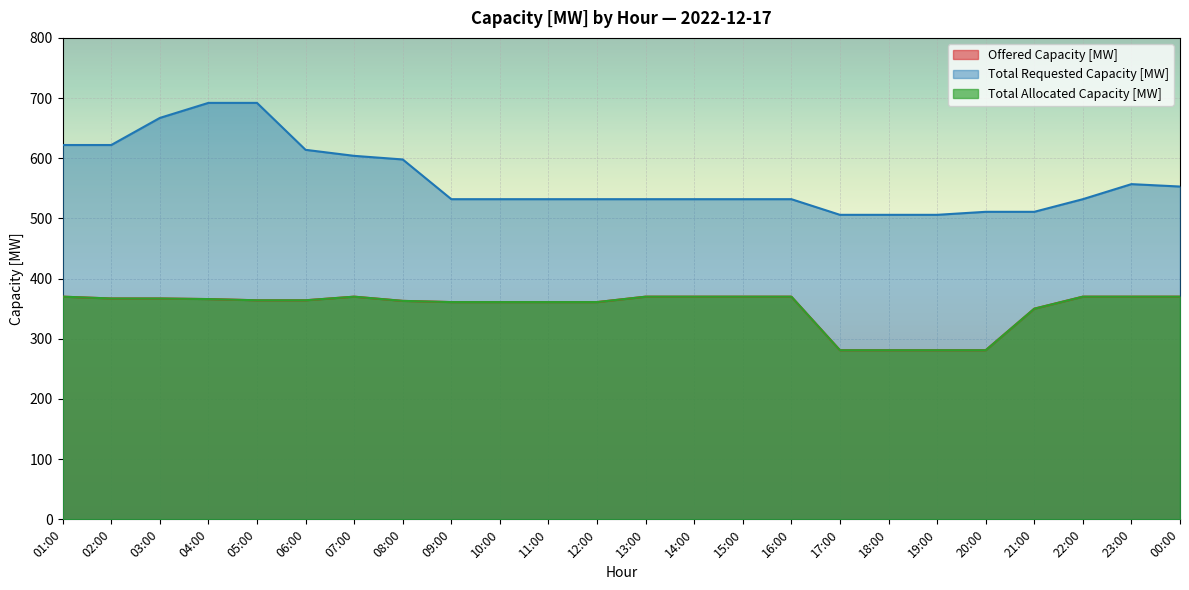

What is the difference between the maximum and minimum values in the Offered Capacity [MW] series?

89